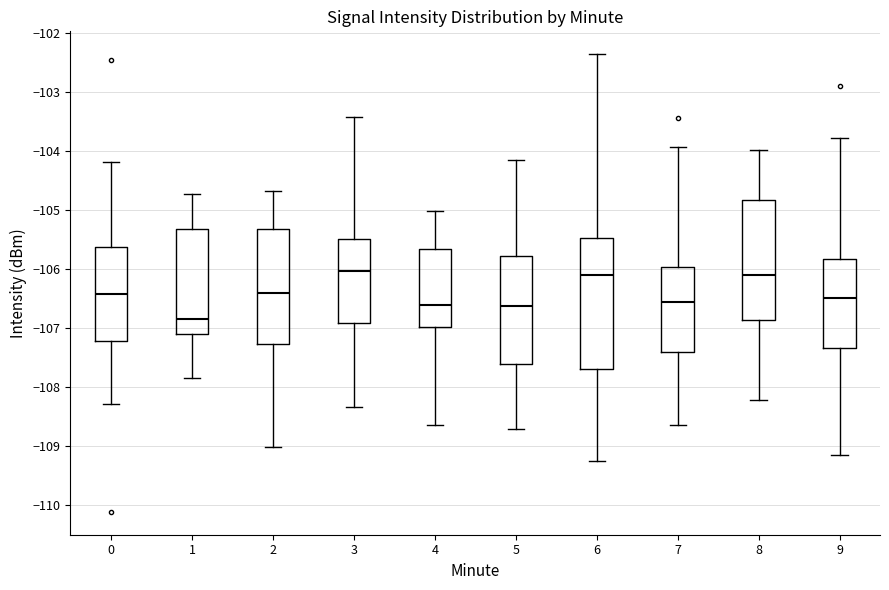

Where does the lower whisker of the box at x = 7 end on the y-axis? The values are not printed on the chart, so give them approximately, as read against the axis.

-108.6